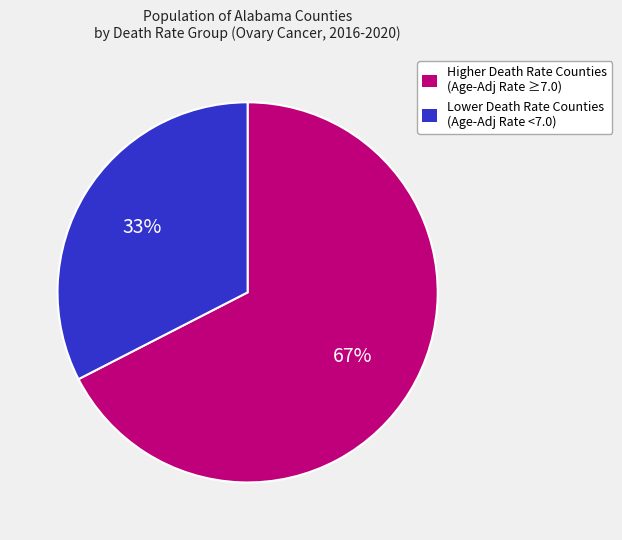

How many segments does this pie chart have?

2